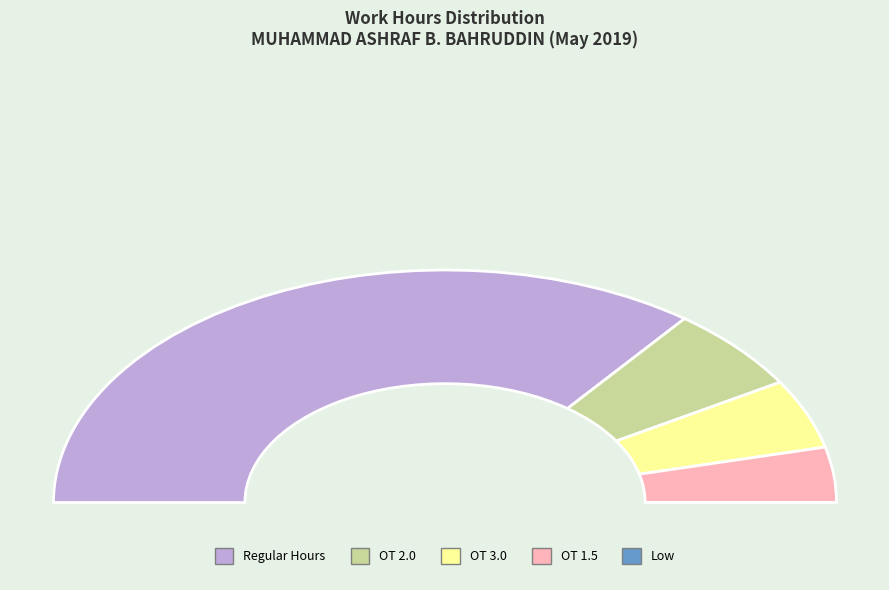

Is there a majority slice in this chart?

No